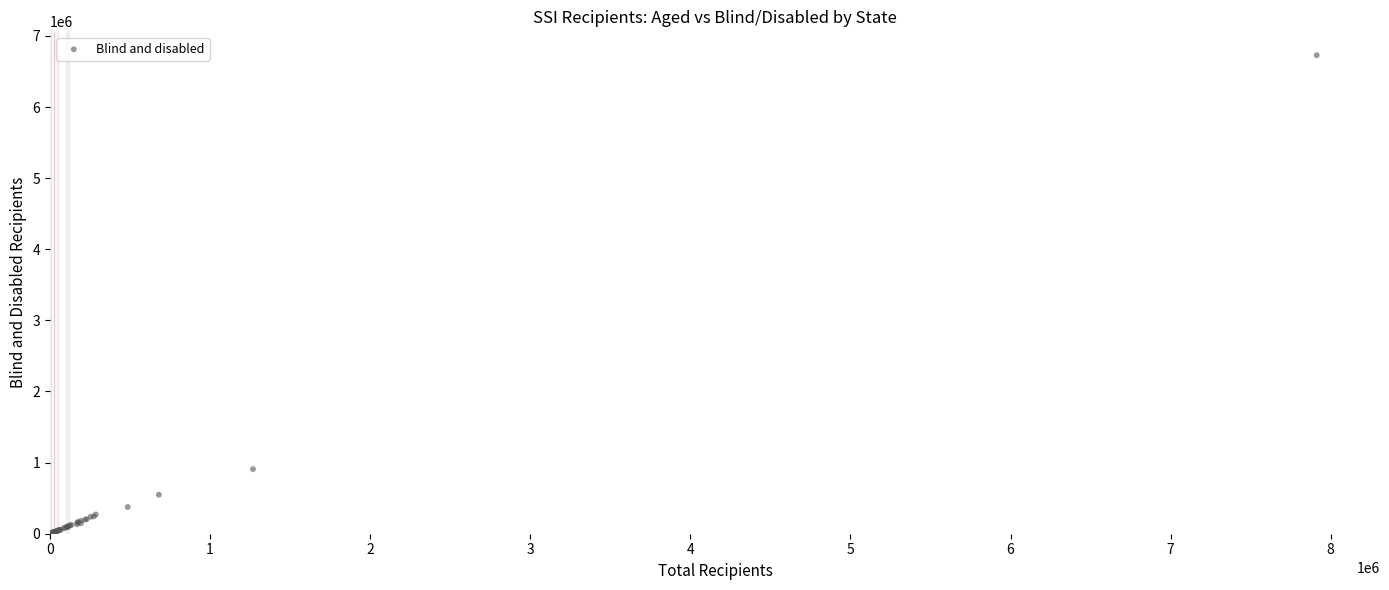

What Y value in the scatter plot is closest to 3367955?

908442